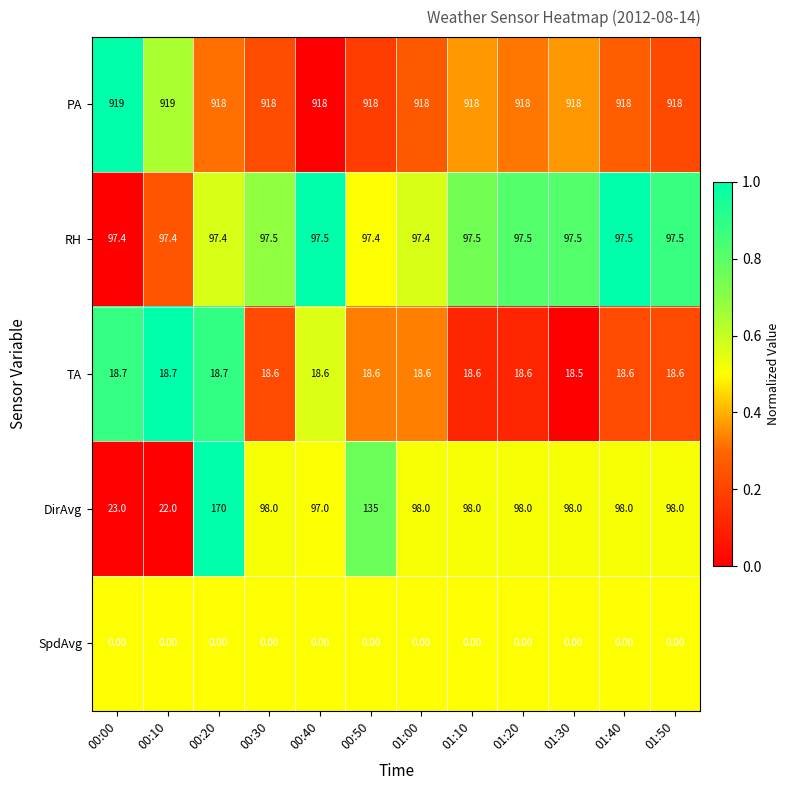

Which series has the widest spread of values?

DirAvg